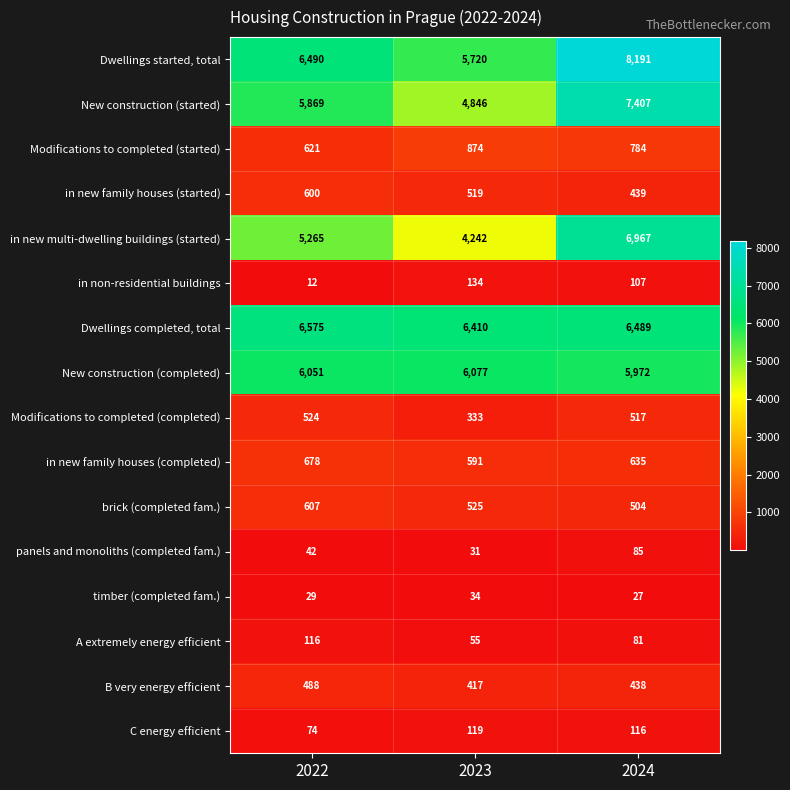

What value does the in non-residential buildings series have at 2024?

107